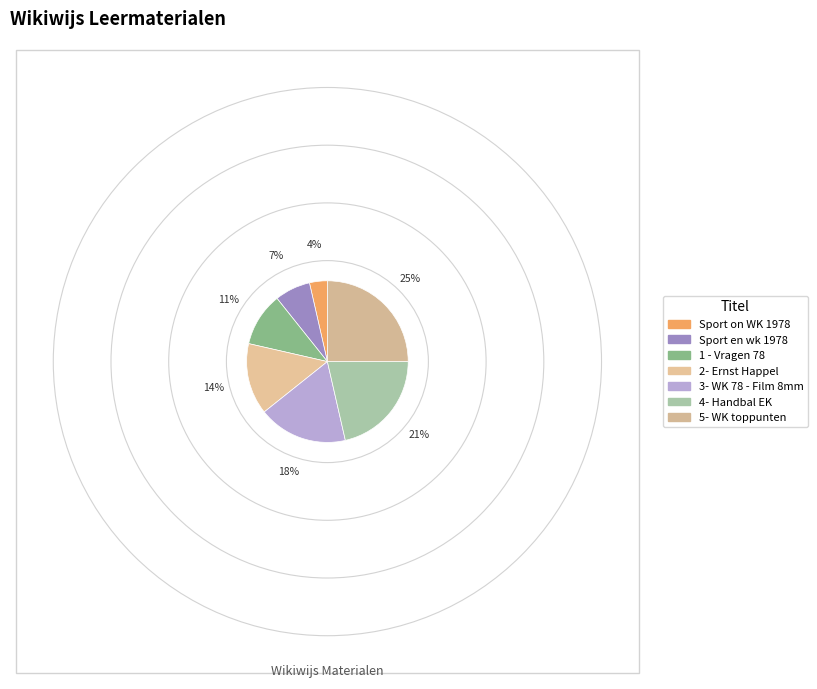

Does 5- WK toppunten represent more than half of the total?

No